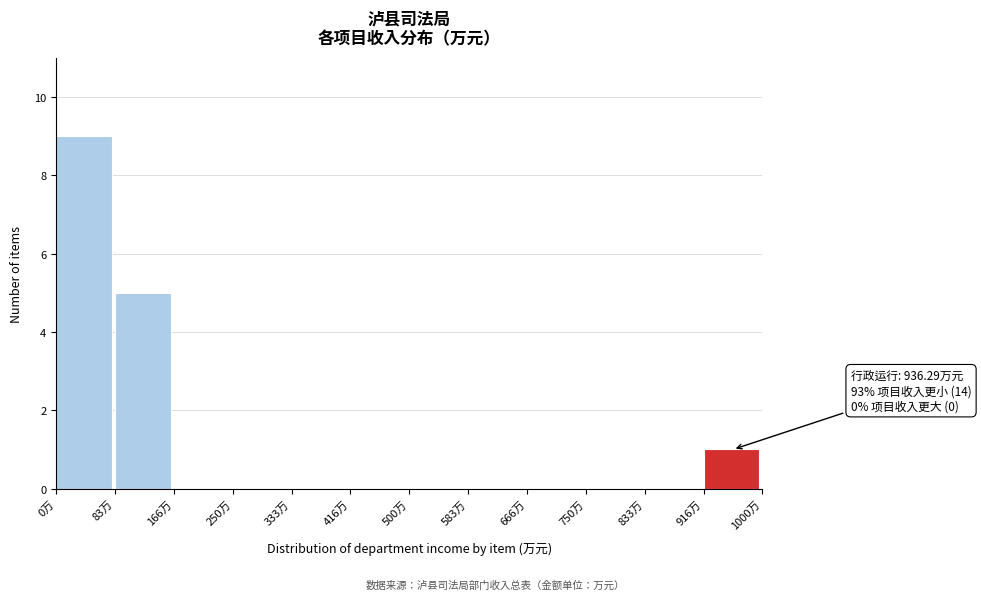

Which range on the x-axis has the tallest bar?

0 to 80